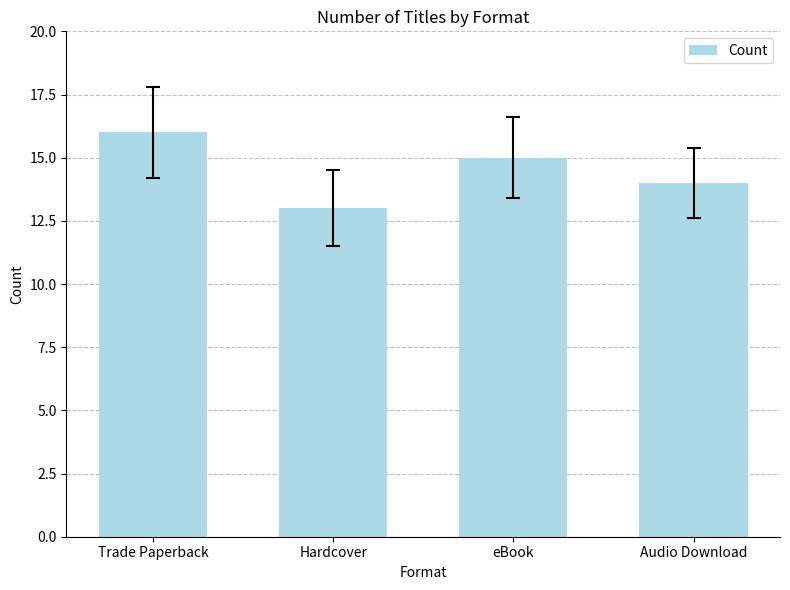

At which category does the chart reach its minimum across all series?

Hardcover